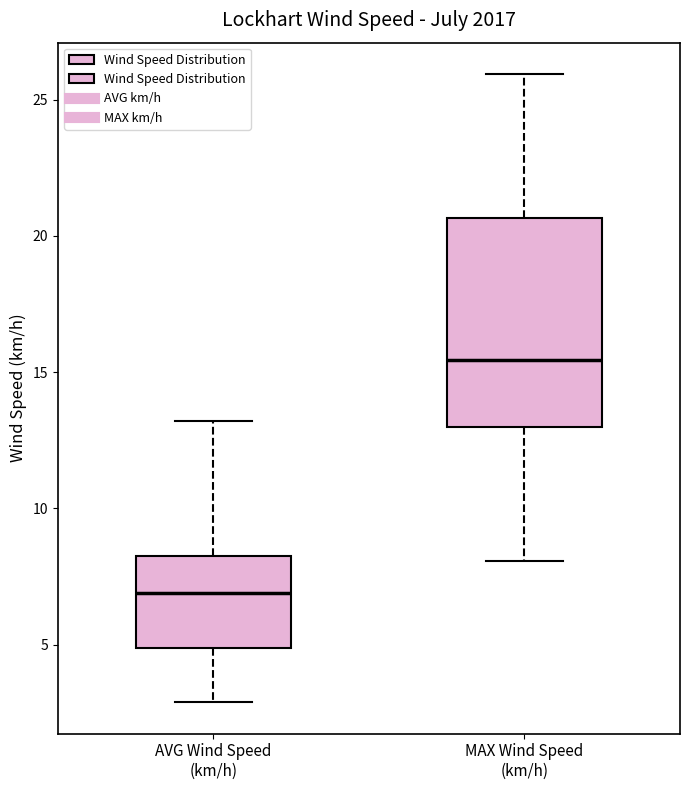

Reading left to right, transcribe this box plot: for each box, give where its median line is, the range the box spans, and where its two whiskers end, as read against the y-axis. The values are not printed on the chart, so give them approximately, as read against the axis.

AVG Wind Speed (km/h): median 7.0, box 5.0 to 8.5, whiskers 3.0 to 13.0
MAX Wind Speed (km/h): median 15.5, box 13.0 to 20.5, whiskers 8.0 to 26.0